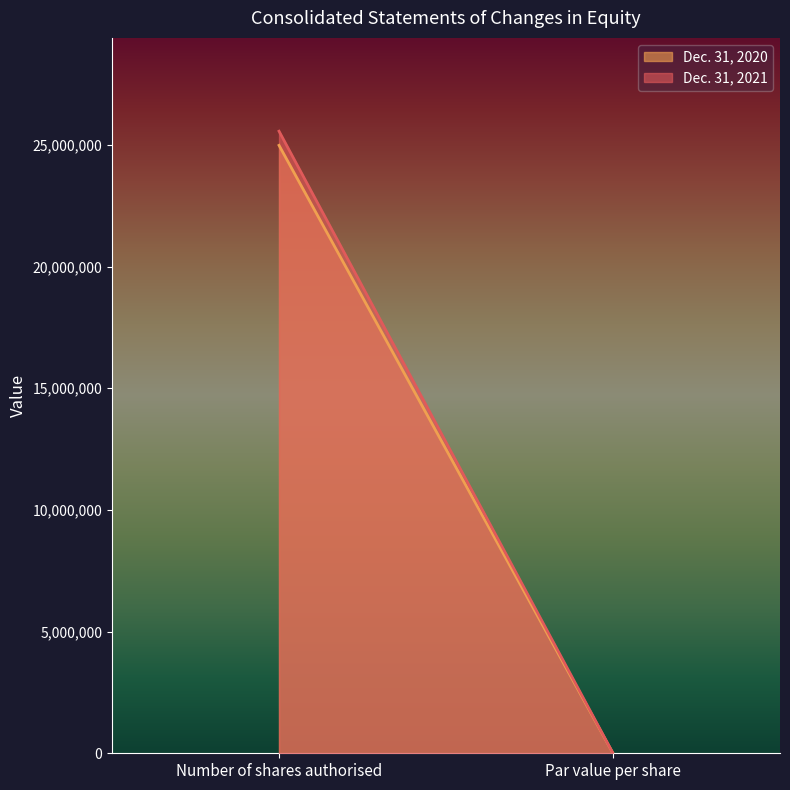

What is the sum of all Dec. 31, 2020 values?

24983855